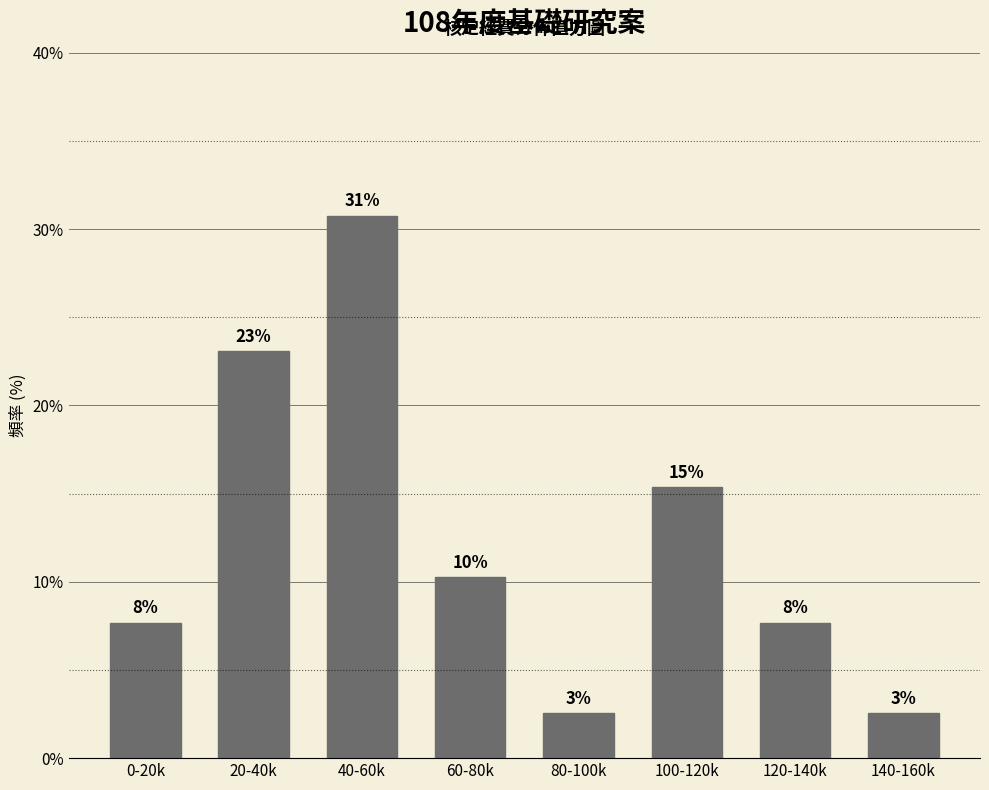

How many bars are there in total?

8